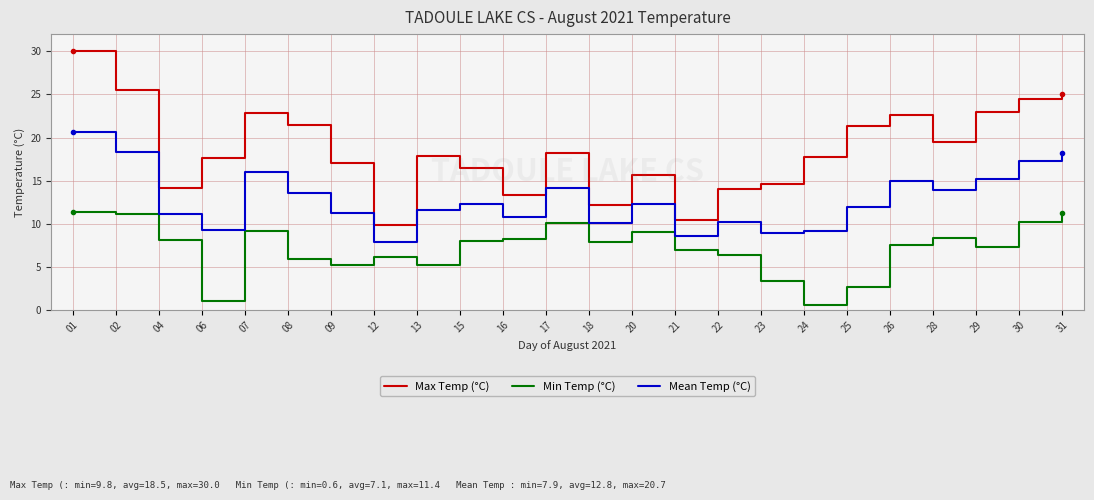

In Min Temp (°C), how many points are higher than both neighbors (excluding endpoints)?

5